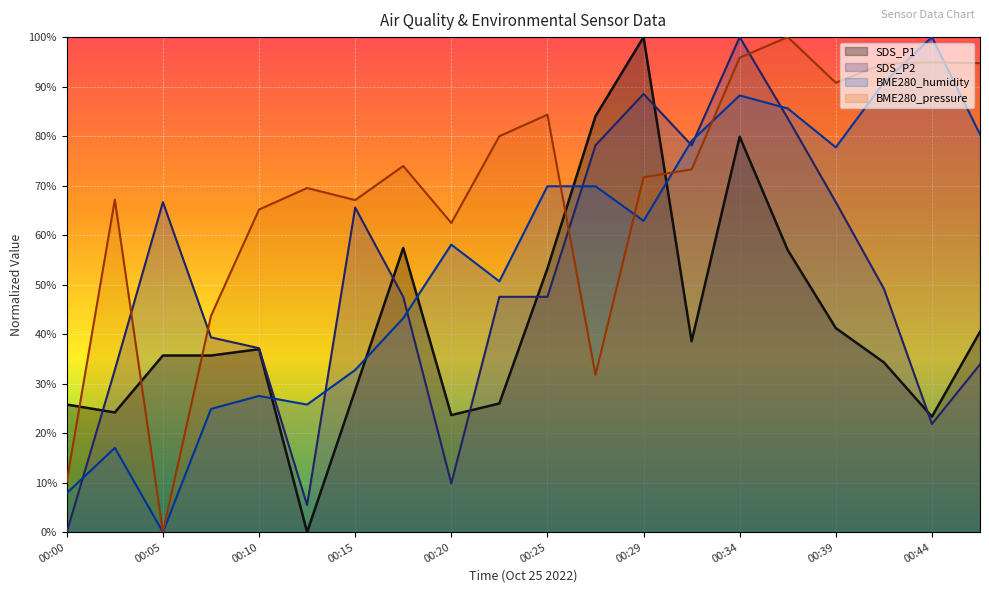

Which category has the highest value across all series?

00:29